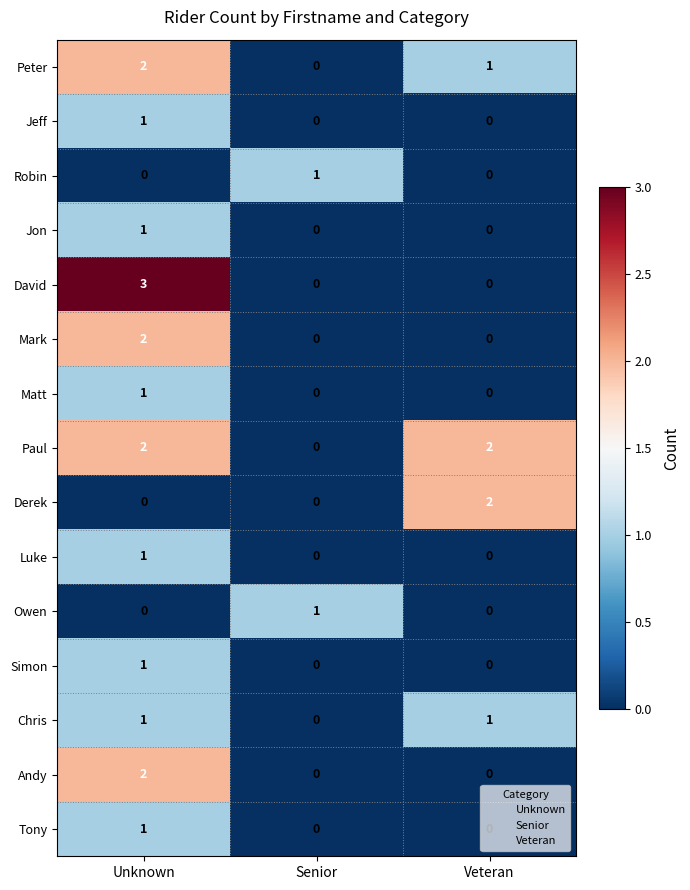

What is the maximum value shown in the chart?

3